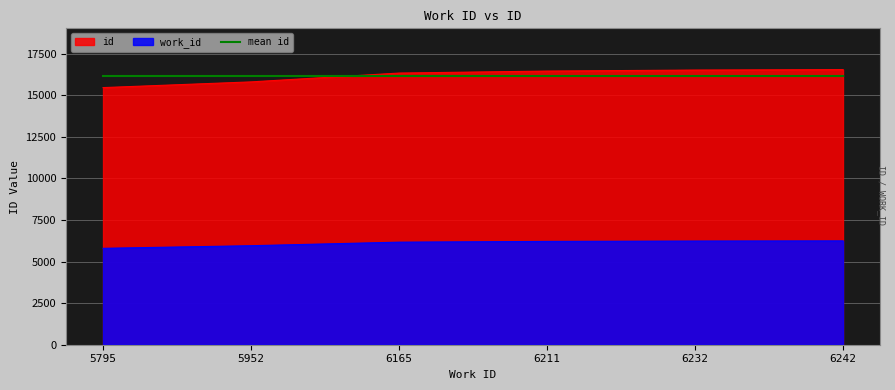

True or false: id has more than 0 points higher than both neighbors.

False